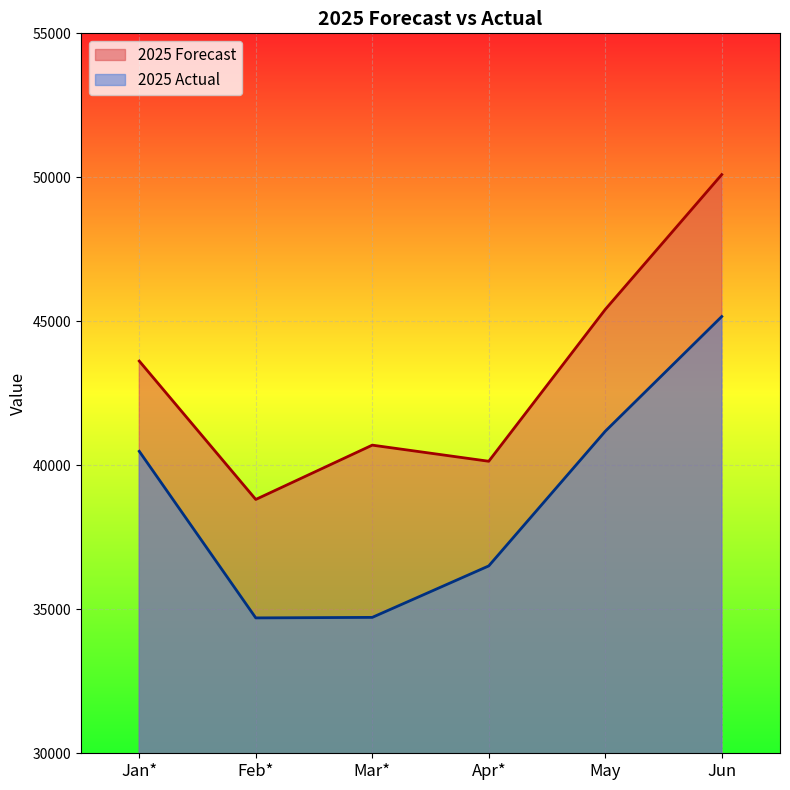

Between Apr* and Jun, which series saw the biggest shift?

2025 Forecast